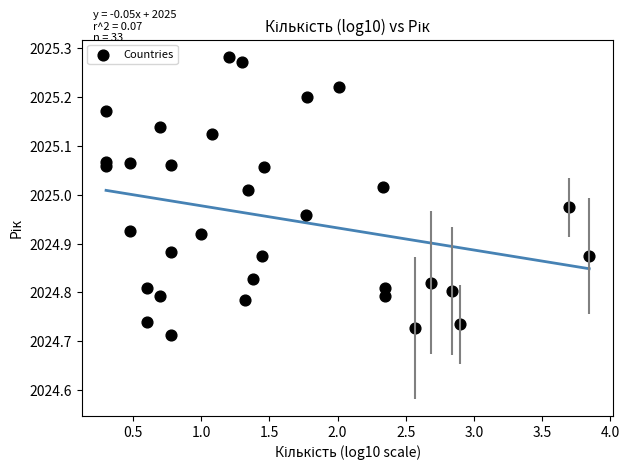

What is the range of X values (max minus min)?

3.5